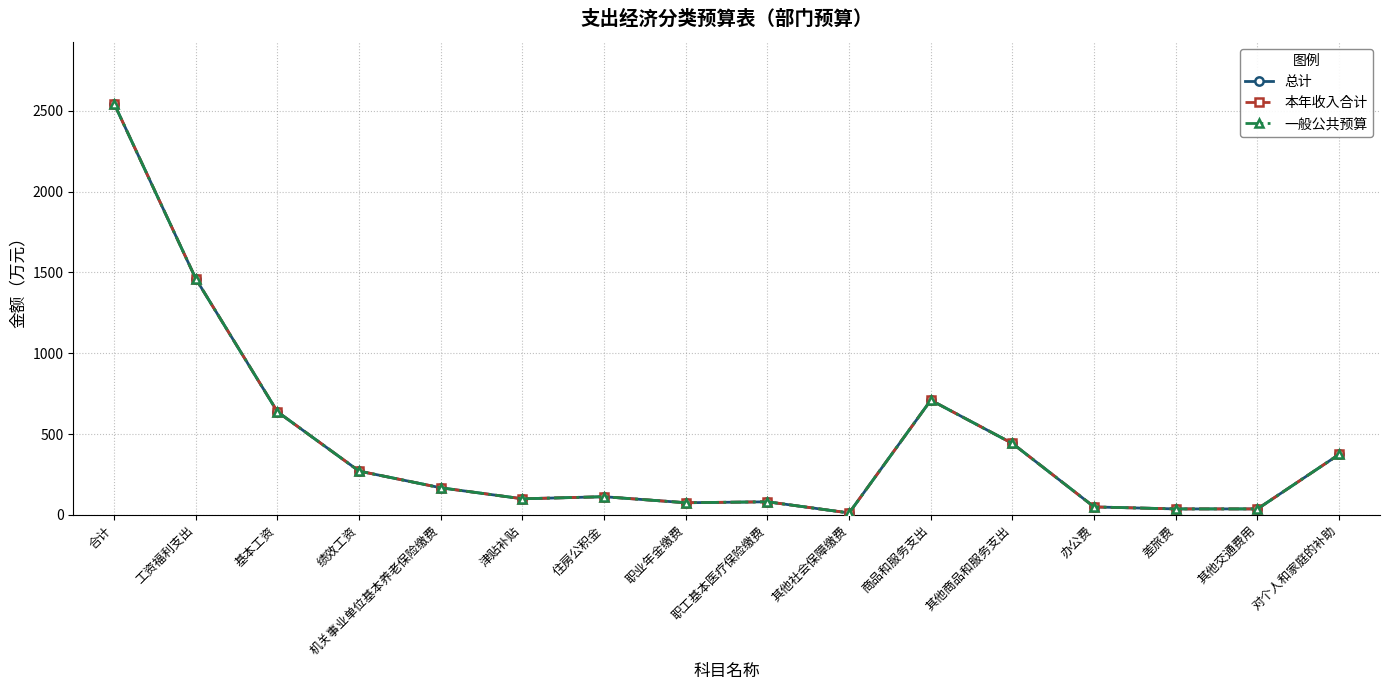

At which category is the sum across all series the highest?

合计